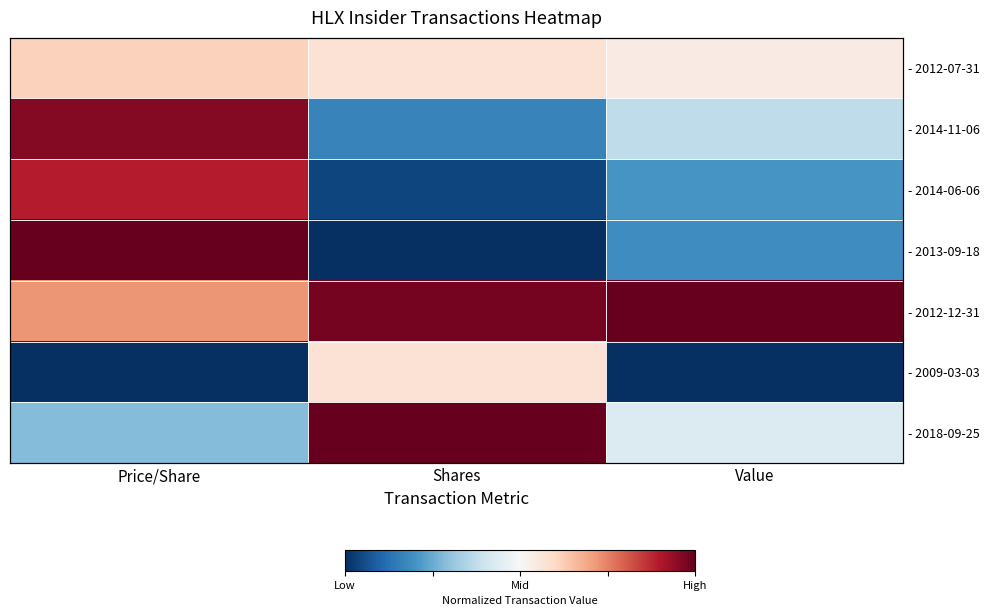

Is it true that - 2014-11-06 equals 0.1 at Shares?

False